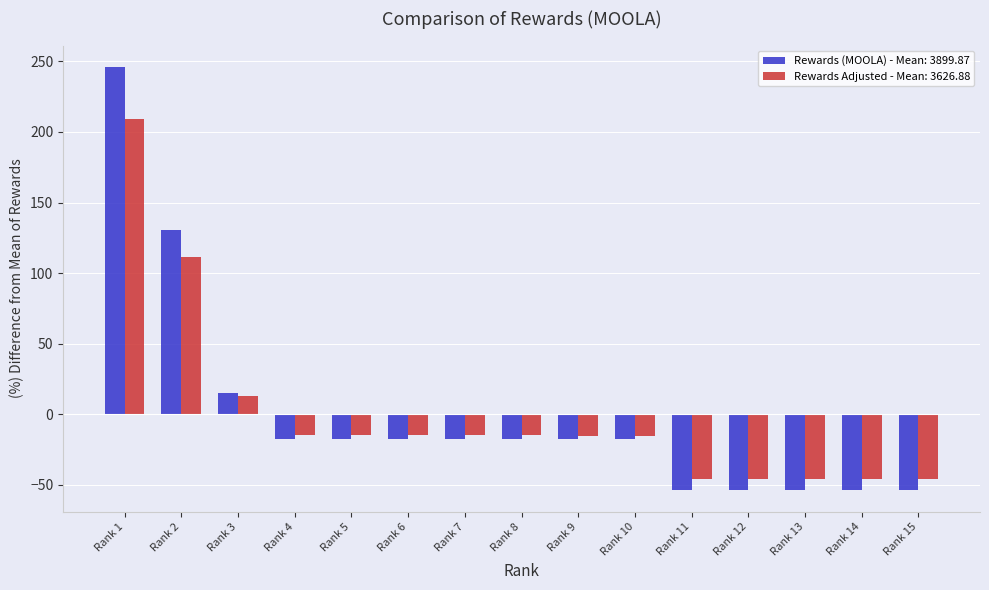

What is the maximum value shown in the chart?

246.2